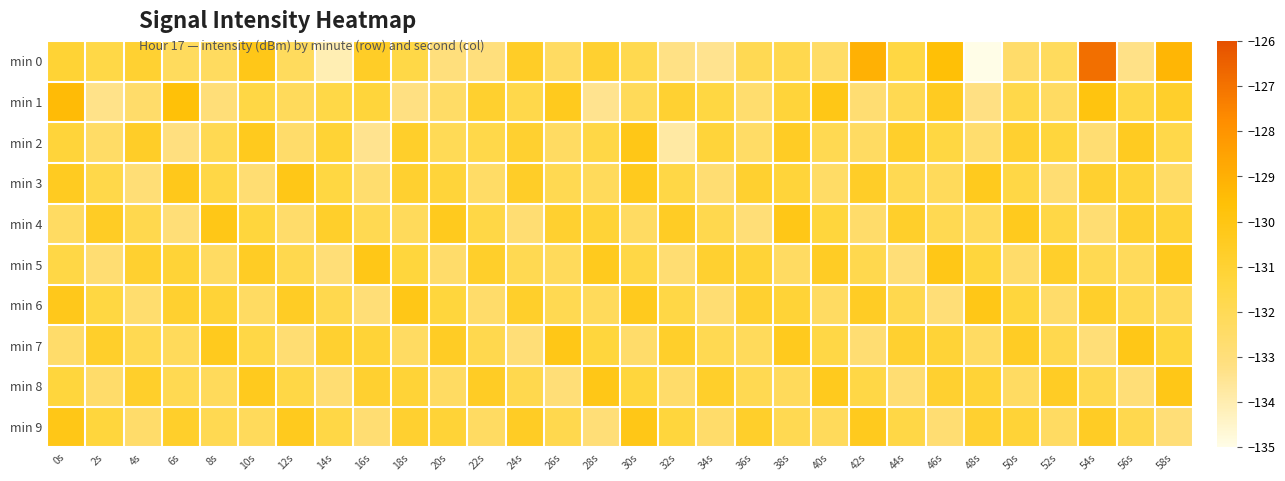

Rank the series by their maximum value, from highest to lowest.

min 0, min 1, min 2, min 3, min 4, min 5, min 6, min 7, min 8, min 9